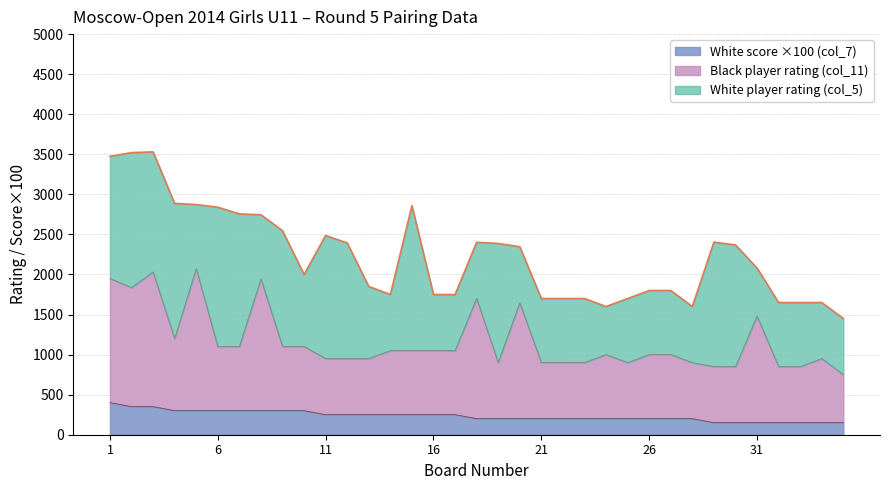

Read the White score (col_7) value at 25, to the nearest 5.

200